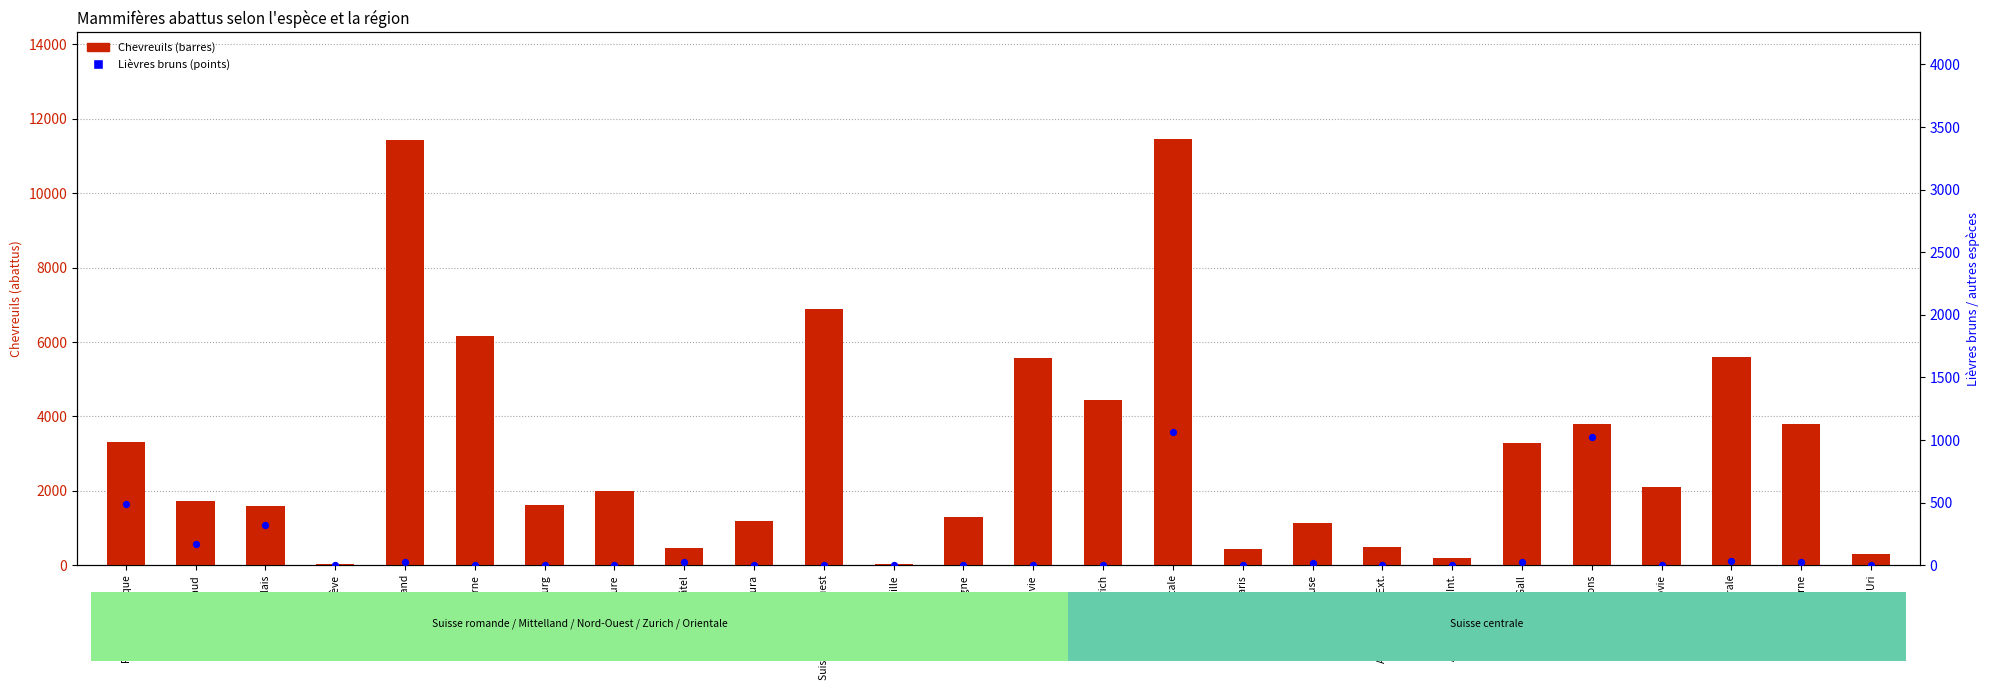

Which series reaches the maximum Y coordinate?

Chevreuils